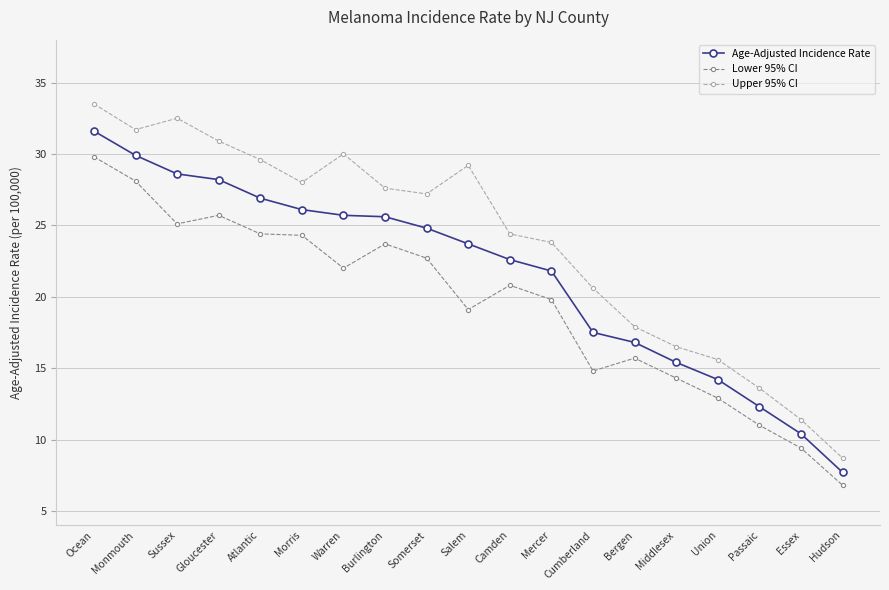

At which category does the chart reach its minimum across all series?

Hudson